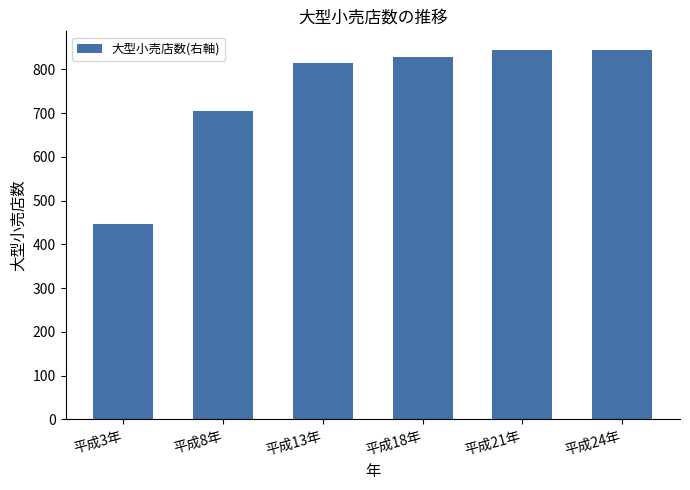

What is the greatest value displayed?

845